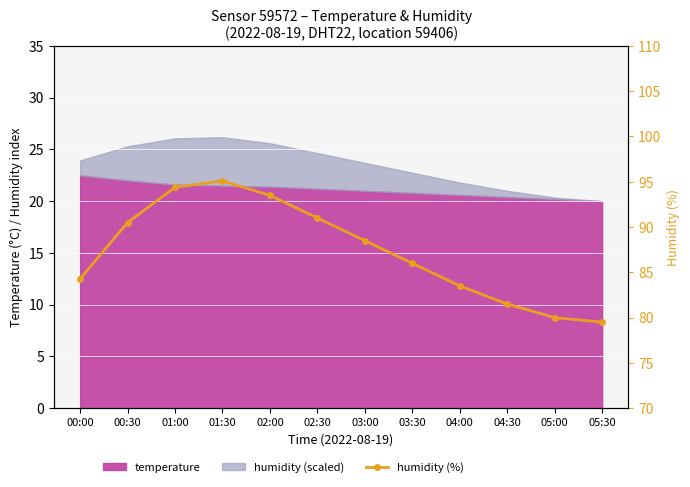

What is the sum of all values?

1047.8